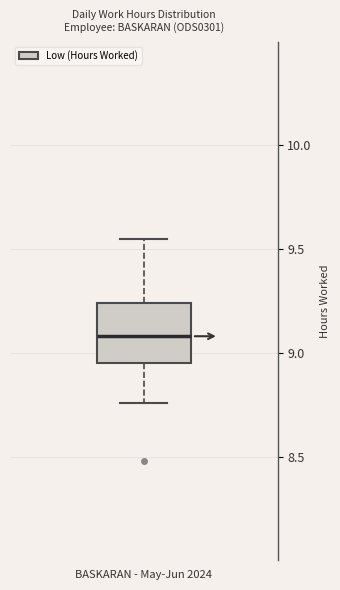

Transcribe this box plot: give where the median line is, the range the box spans, and where the two whiskers end, as read against the y-axis. The values are not printed on the chart, so give them approximately, as read against the axis.

median 9.10, box 8.95 to 9.25, whiskers 8.75 to 9.55